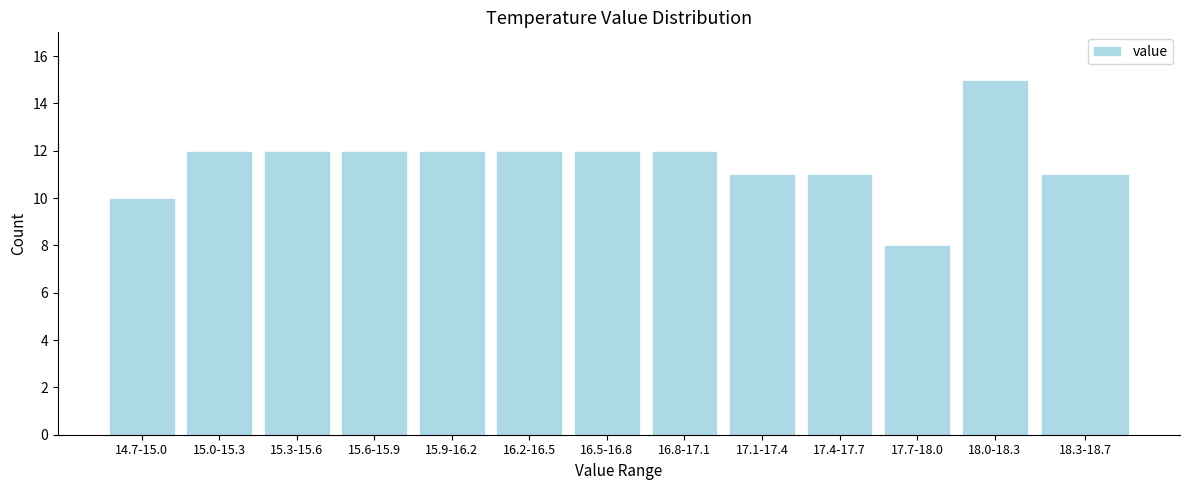

Reading left to right, extract all data points from this chart.

14.7-15.0=10	15.0-15.3=12	15.3-15.6=12	15.6-15.9=12	15.9-16.2=12	16.2-16.5=12	16.5-16.8=12	16.8-17.1=12	17.1-17.4=11	17.4-17.7=11	17.7-18.0=8	18.0-18.3=15	18.3-18.7=11